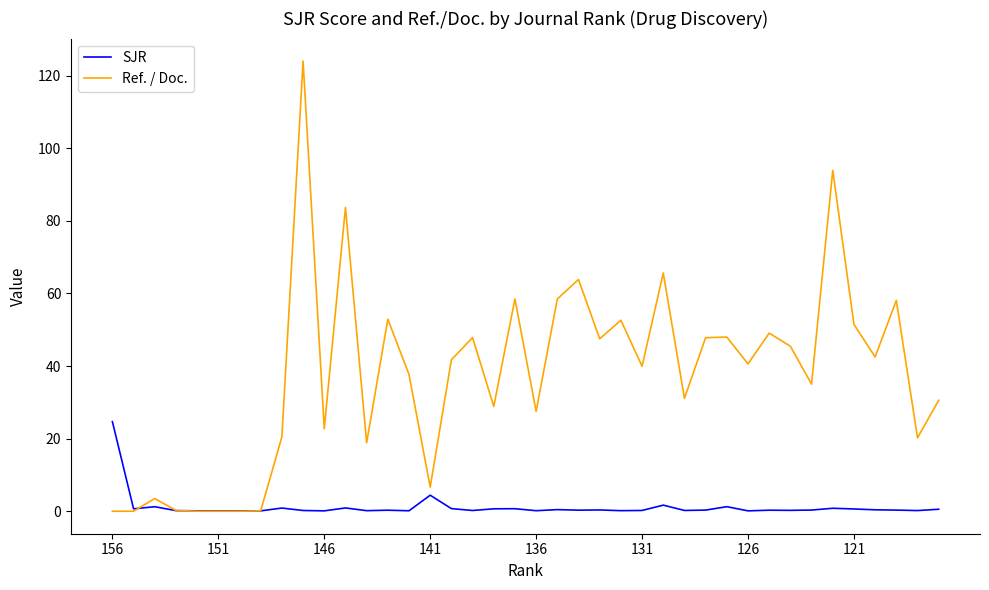

Rank the series by their average value, from highest to lowest.

Ref. / Doc., SJR